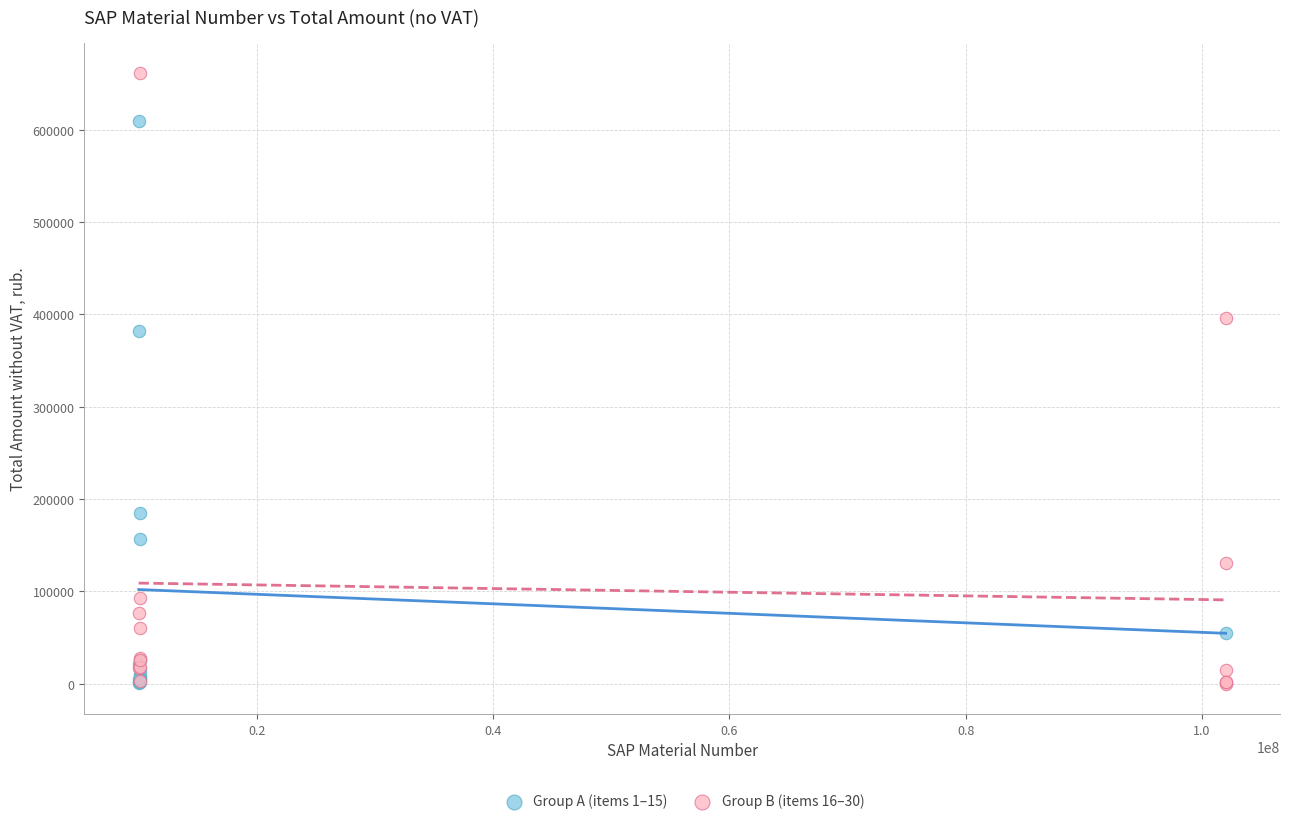

Which series contains the highest Y value?

Group B (items 16–30)